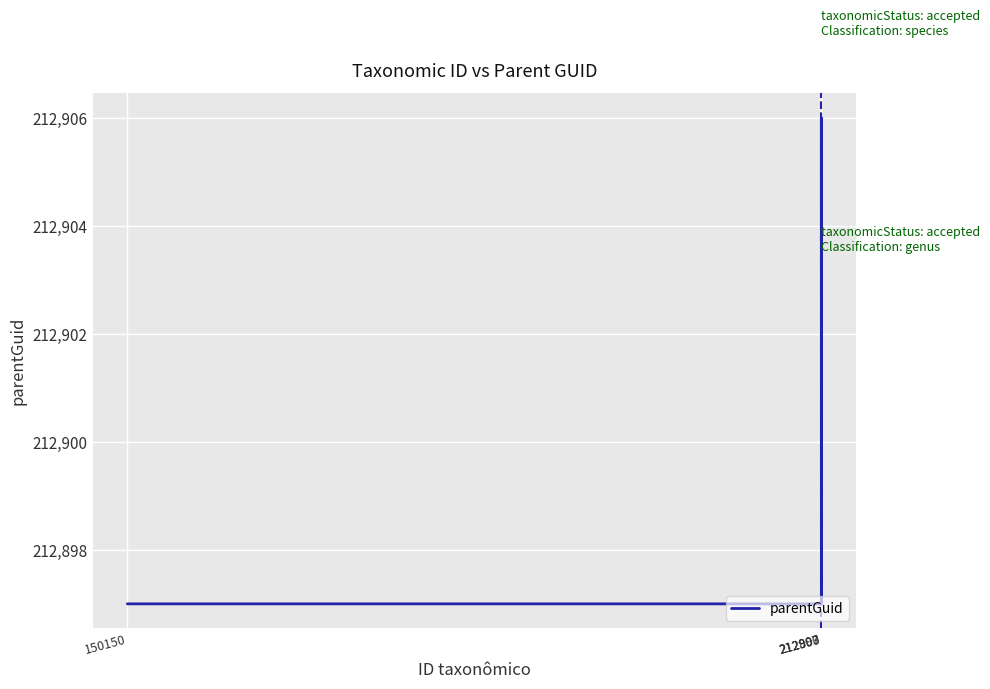

Reading right to left, list all the values displayed in this chart.

212897	212897	212906	212897